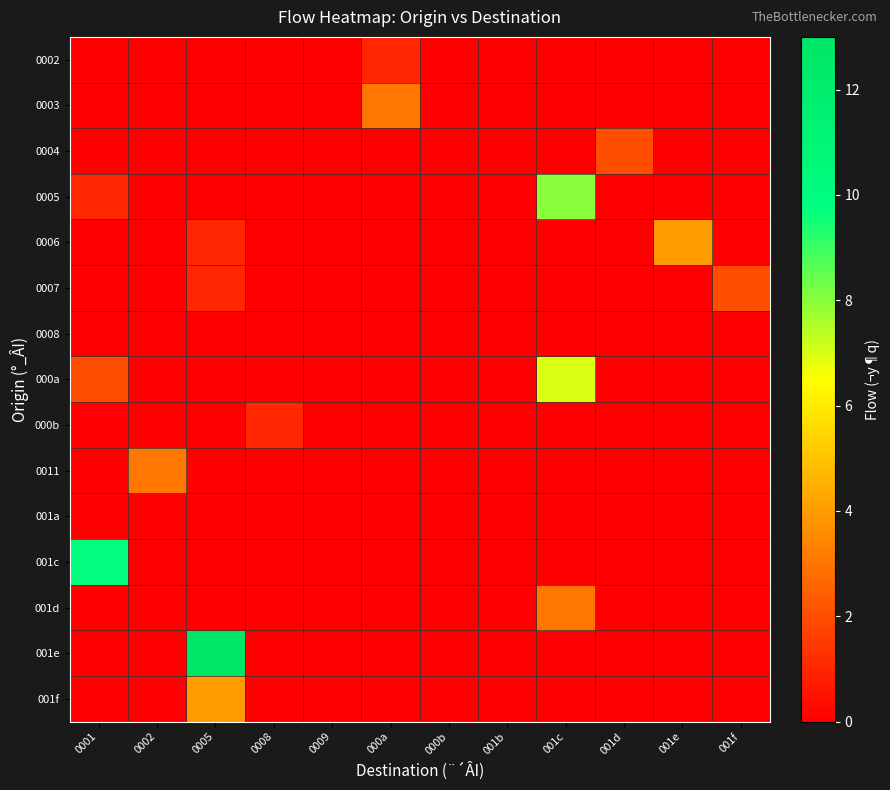

Reading left to right, list all the values displayed in this chart.

0002: 0001=0	0002=0	0005=0	0008=0	0009=0	000a=1	000b=0	001b=0	001c=0	001d=0	001e=0	001f=0
0003: 0001=0	0002=0	0005=0	0008=0	0009=0	000a=3	000b=0	001b=0	001c=0	001d=0	001e=0	001f=0
0004: 0001=0	0002=0	0005=0	0008=0	0009=0	000a=0	000b=0	001b=0	001c=0	001d=2	001e=0	001f=0
0005: 0001=1	0002=0	0005=0	0008=0	0009=0	000a=0	000b=0	001b=0	001c=8	001d=0	001e=0	001f=0
0006: 0001=0	0002=0	0005=1	0008=0	0009=0	000a=0	000b=0	001b=0	001c=0	001d=0	001e=4	001f=0
0007: 0001=0	0002=0	0005=1	0008=0	0009=0	000a=0	000b=0	001b=0	001c=0	001d=0	001e=0	001f=2
0008: 0001=0	0002=0	0005=0	0008=0	0009=0	000a=0	000b=0	001b=0	001c=0	001d=0	001e=0	001f=0
000a: 0001=2	0002=0	0005=0	0008=0	0009=0	000a=0	000b=0	001b=0	001c=7	001d=0	001e=0	001f=0
000b: 0001=0	0002=0	0005=0	0008=1	0009=0	000a=0	000b=0	001b=0	001c=0	001d=0	001e=0	001f=0
0011: 0001=0	0002=3	0005=0	0008=0	0009=0	000a=0	000b=0	001b=0	001c=0	001d=0	001e=0	001f=0
001a: 0001=0	0002=0	0005=0	0008=0	0009=0	000a=0	000b=0	001b=0	001c=0	001d=0	001e=0	001f=0
001c: 0001=10	0002=0	0005=0	0008=0	0009=0	000a=0	000b=0	001b=0	001c=0	001d=0	001e=0	001f=0
001d: 0001=0	0002=0	0005=0	0008=0	0009=0	000a=0	000b=0	001b=0	001c=3	001d=0	001e=0	001f=0
001e: 0001=0	0002=0	0005=13	0008=0	0009=0	000a=0	000b=0	001b=0	001c=0	001d=0	001e=0	001f=0
001f: 0001=0	0002=0	0005=4	0008=0	0009=0	000a=0	000b=0	001b=0	001c=0	001d=0	001e=0	001f=0